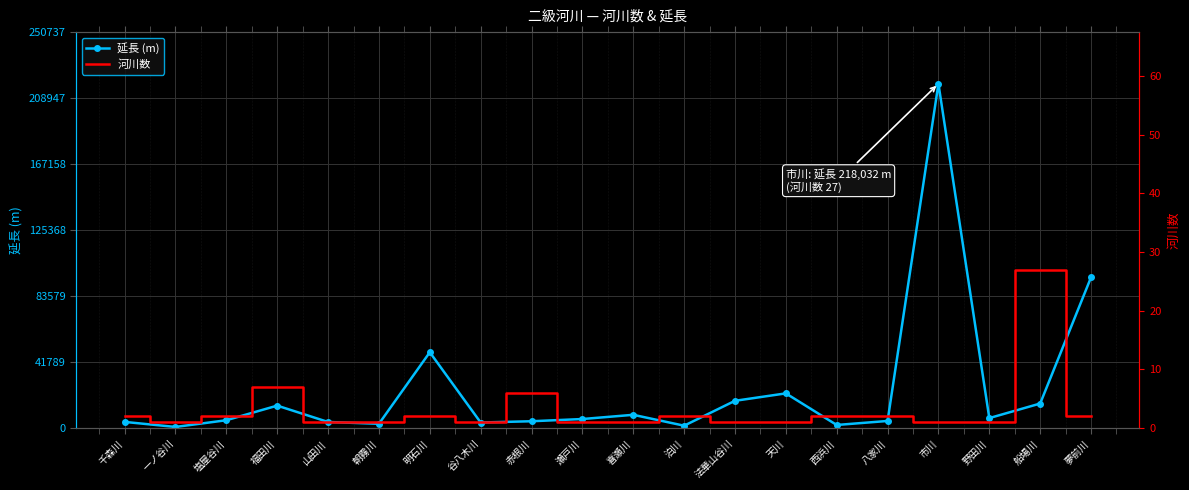

Rank the series at 塩屋谷川 from highest to lowest value.

延長 (m), 河川数